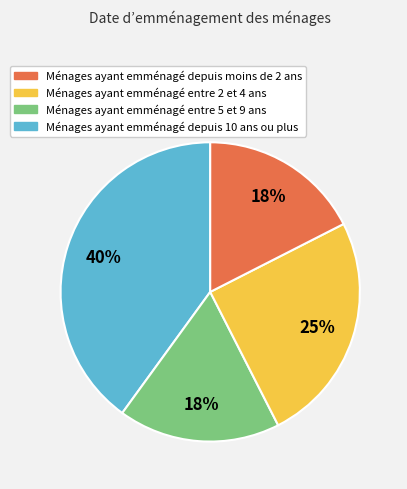

Is there any slice that represents more than half of the pie?

No